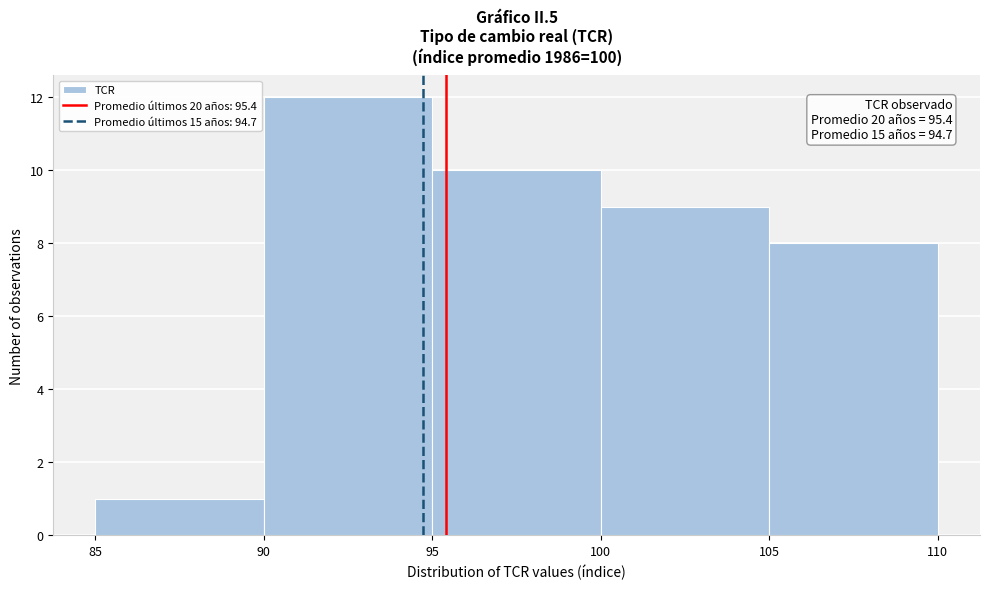

Which range on the x-axis has the tallest bar?

90 to 95